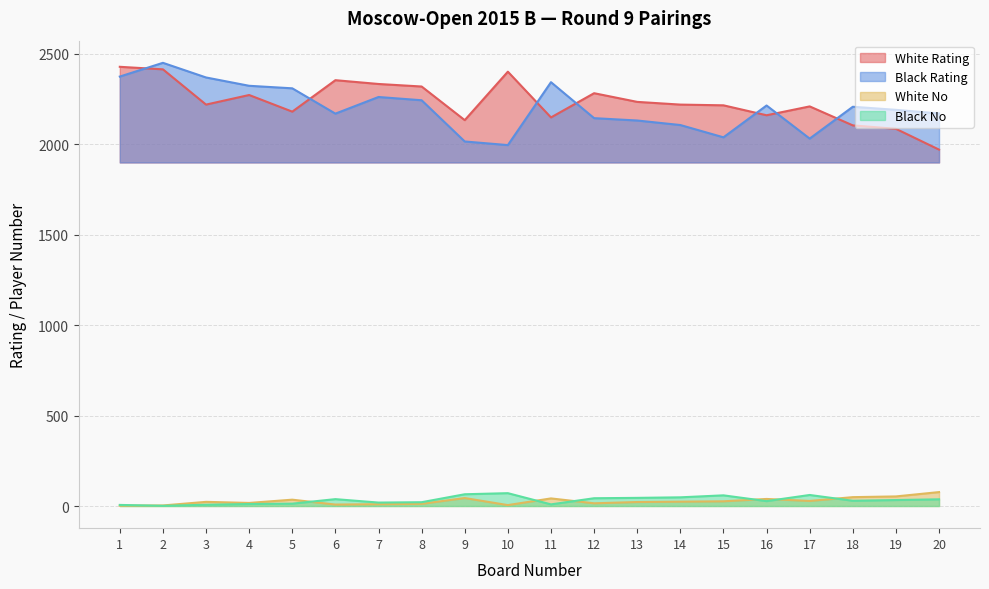

Reading left to right, list all the values displayed in this chart.

White Rating: 1=2429	2=2415	3=2220	4=2273	5=2181	6=2355	7=2334	8=2320	9=2134	10=2402	11=2149	12=2283	13=2235	14=2220	15=2216	16=2161	17=2210	18=2105	19=2086	20=1971
Black Rating: 1=2375	2=2451	3=2370	4=2324	5=2310	6=2170	7=2262	8=2244	9=2016	10=1996	11=2344	12=2145	13=2132	14=2107	15=2039	16=2215	17=2032	18=2208	19=2191	20=2171
White No: 1=2	2=3	3=23	4=17	5=35	6=8	7=10	8=12	9=44	10=5	11=42	12=15	13=22	14=24	15=26	16=39	17=28	18=49	19=53	20=77
Black No: 1=6	2=1	3=7	4=11	5=13	6=38	7=19	8=21	9=65	10=71	11=9	12=43	13=45	14=48	15=59	16=27	17=61	18=29	19=33	20=37